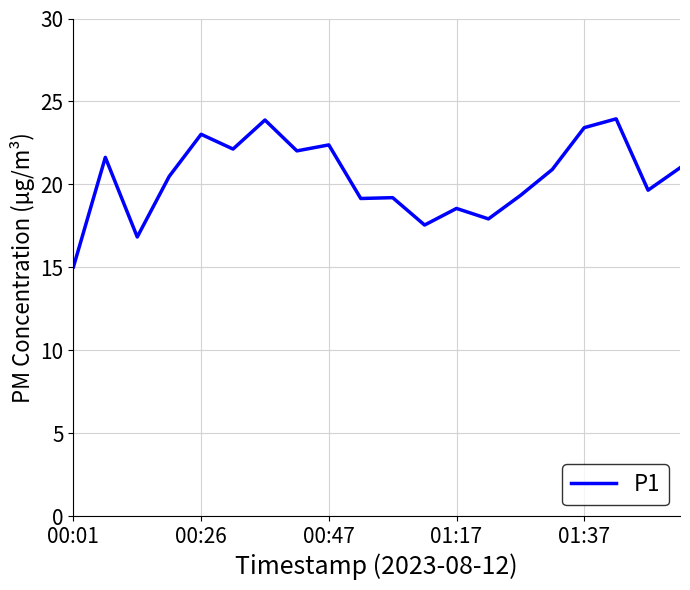

What is the smallest value displayed?

15.0